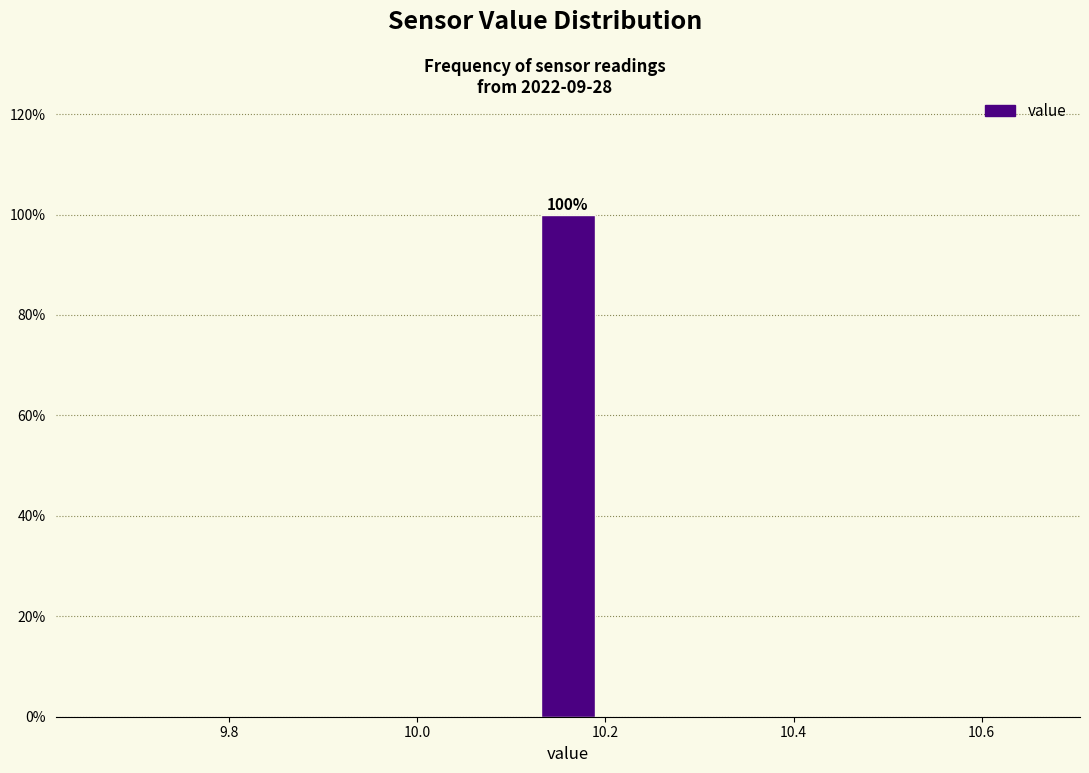

Read against the x-axis, roughly where is the centre of the tallest bar?

10.16